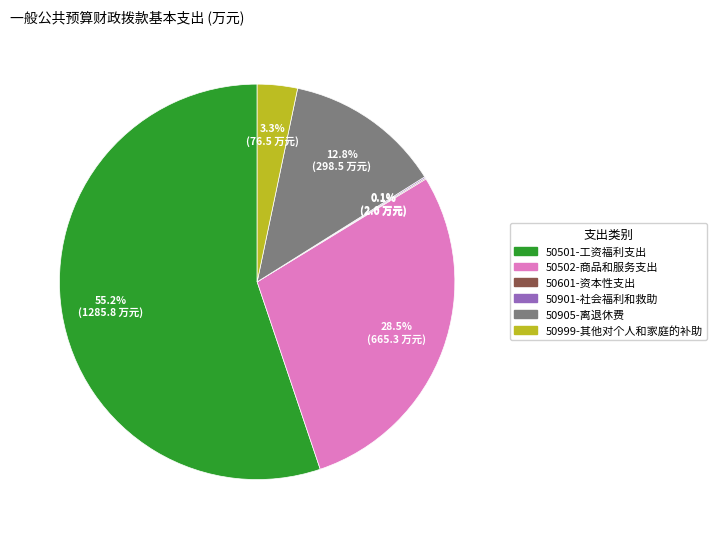

Between 50501-工资福利支出 and 50905-离退休费, which is larger?

50501-工资福利支出